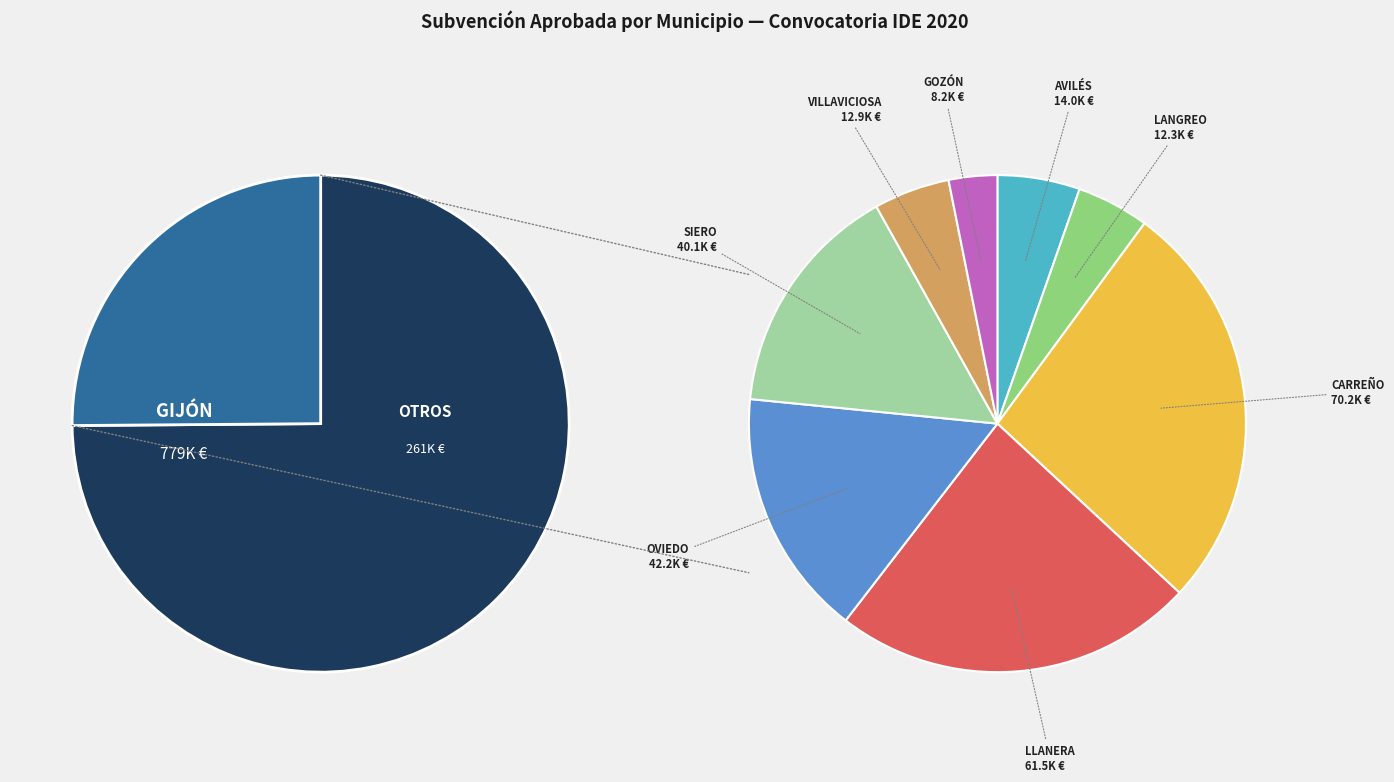

What is the ratio of the value at GIJÓN to the value at SIERO?

19.4